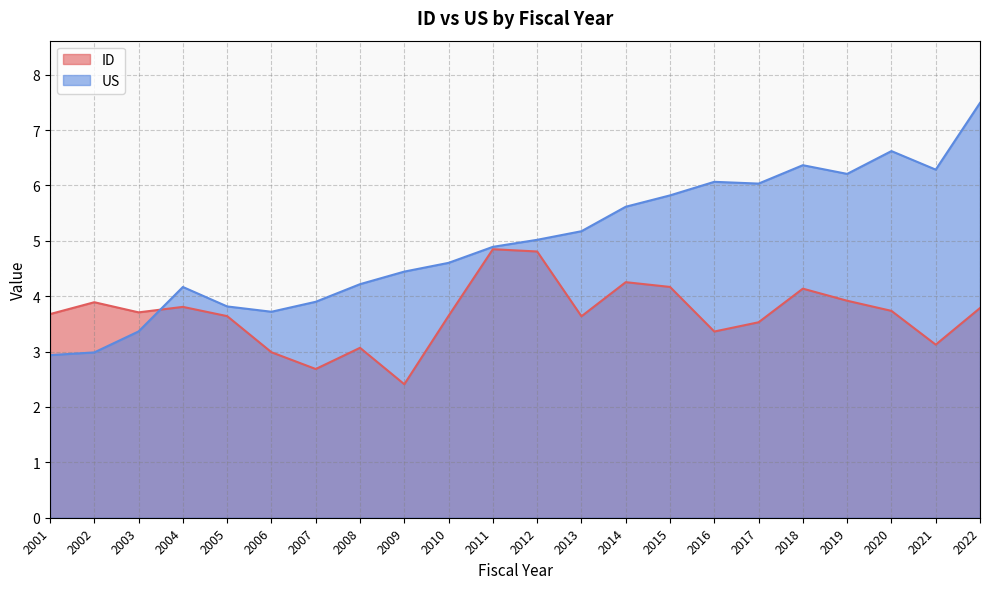

At how many categories does at least one series exceed 5?

11